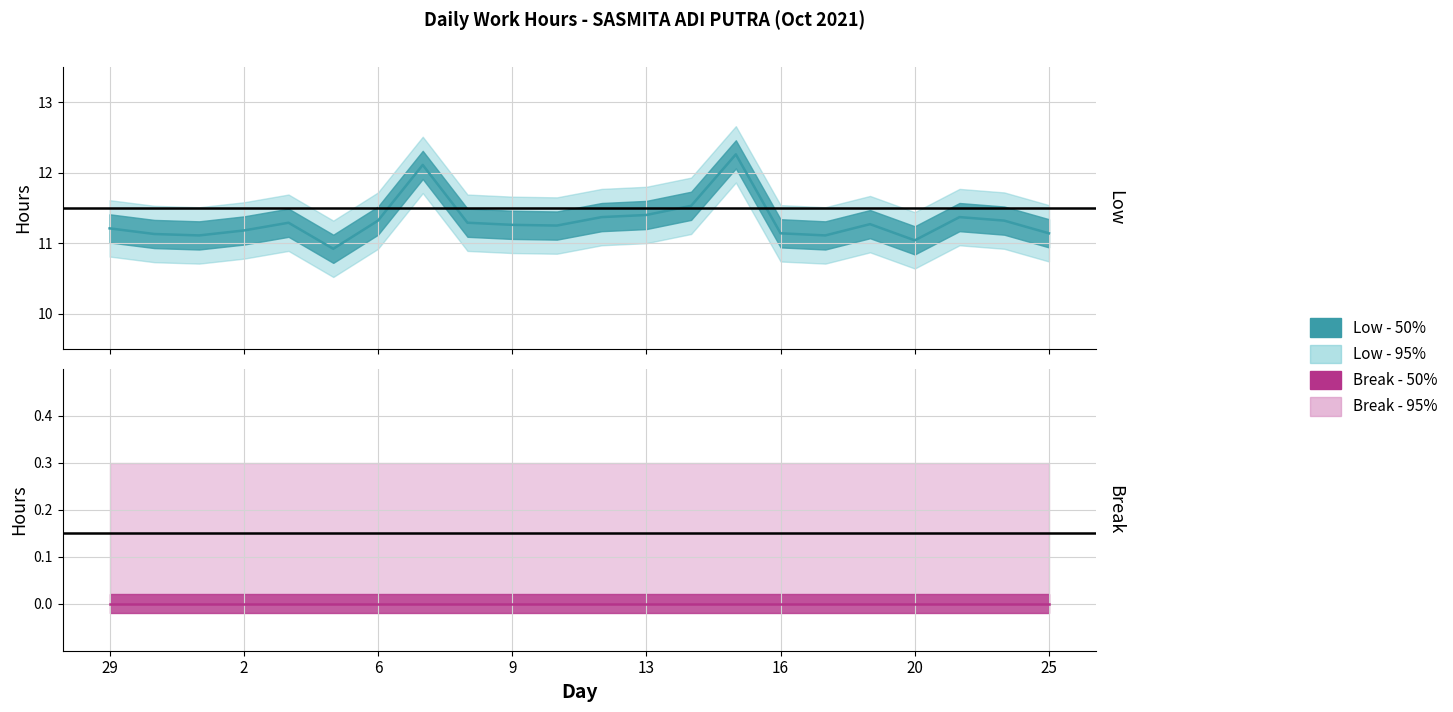

Reading right to left, transcribe all the data shown in this chart.

Low (hours): 25=11.1	22=11.3	21=11.4	20=11.0	19=11.3	18=11.1	16=11.1	15=12.3	14=11.5	13=11.4	12=11.4	11=11.2	9=11.3	8=11.3	7=12.1	6=11.3	5=10.9	4=11.3	2=11.2	1=11.1	30=11.1	29=11.2
Low upper: 25=11.5	22=11.7	21=11.8	20=11.4	19=11.7	18=11.5	16=11.5	15=12.7	14=11.9	13=11.8	12=11.8	11=11.7	9=11.7	8=11.7	7=12.5	6=11.7	5=11.3	4=11.7	2=11.6	1=11.5	30=11.5	29=11.6
Low lower: 25=10.7	22=10.9	21=11.0	20=10.6	19=10.9	18=10.7	16=10.7	15=11.9	14=11.1	13=11.0	12=11.0	11=10.8	9=10.9	8=10.9	7=11.7	6=10.9	5=10.5	4=10.9	2=10.8	1=10.7	30=10.7	29=10.8
Break total: 25=0.0	22=0.0	21=0.0	20=0.0	19=0.0	18=0.0	16=0.0	15=0.0	14=0.0	13=0.0	12=0.0	11=0.0	9=0.0	8=0.0	7=0.0	6=0.0	5=0.0	4=0.0	2=0.0	1=0.0	30=0.0	29=0.0
Break upper: 25=0.3	22=0.3	21=0.3	20=0.3	19=0.3	18=0.3	16=0.3	15=0.3	14=0.3	13=0.3	12=0.3	11=0.3	9=0.3	8=0.3	7=0.3	6=0.3	5=0.3	4=0.3	2=0.3	1=0.3	30=0.3	29=0.3
Break lower: 25=0.0	22=0.0	21=0.0	20=0.0	19=0.0	18=0.0	16=0.0	15=0.0	14=0.0	13=0.0	12=0.0	11=0.0	9=0.0	8=0.0	7=0.0	6=0.0	5=0.0	4=0.0	2=0.0	1=0.0	30=0.0	29=0.0